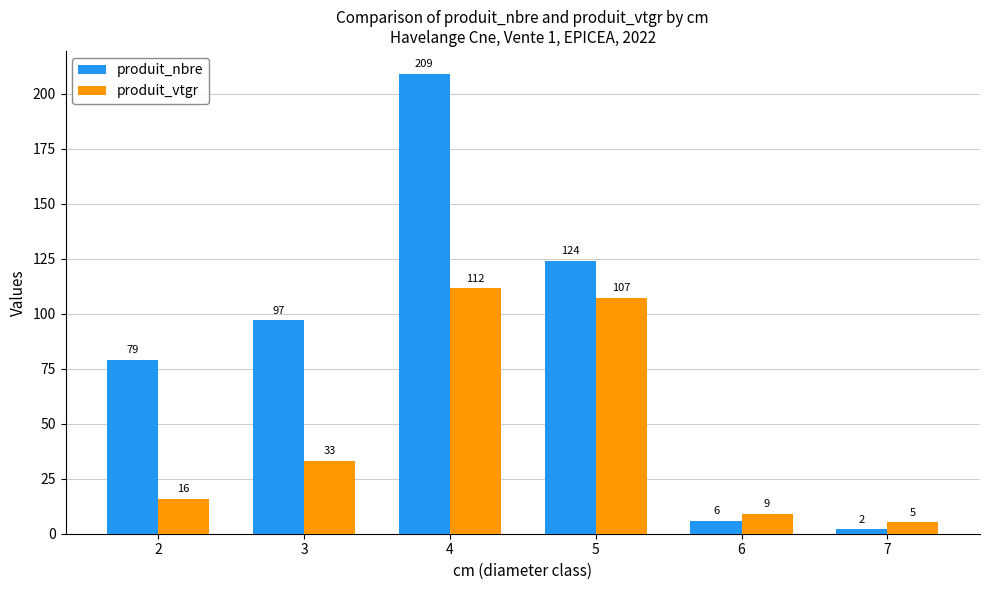

Which label corresponds to the smallest value in the chart?

7